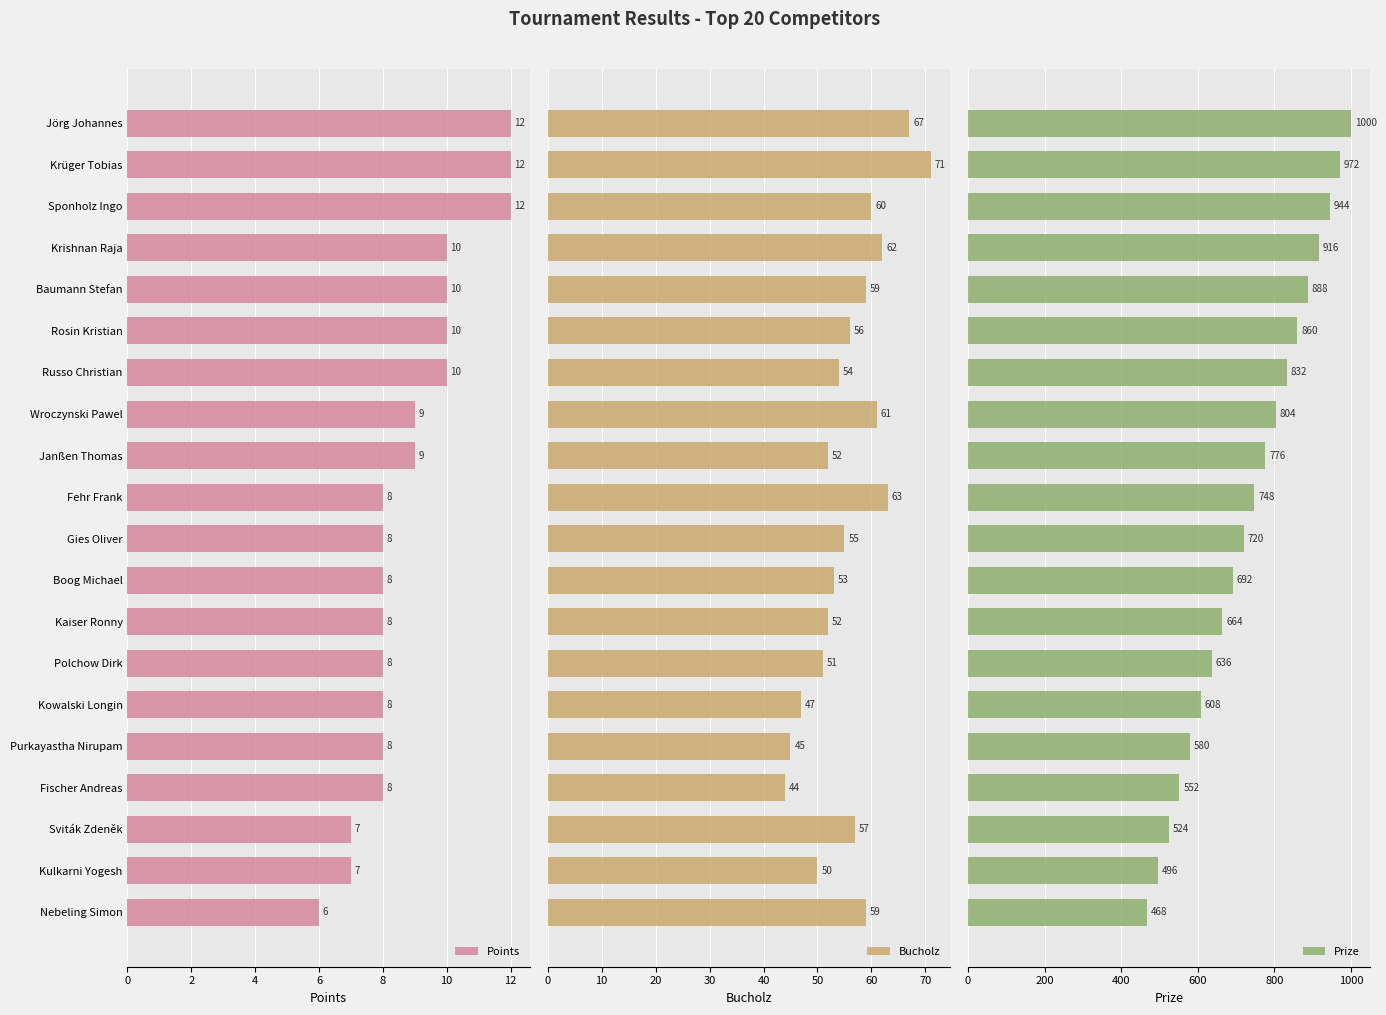

Is it true that Points equals 8 at Fehr Frank?

True